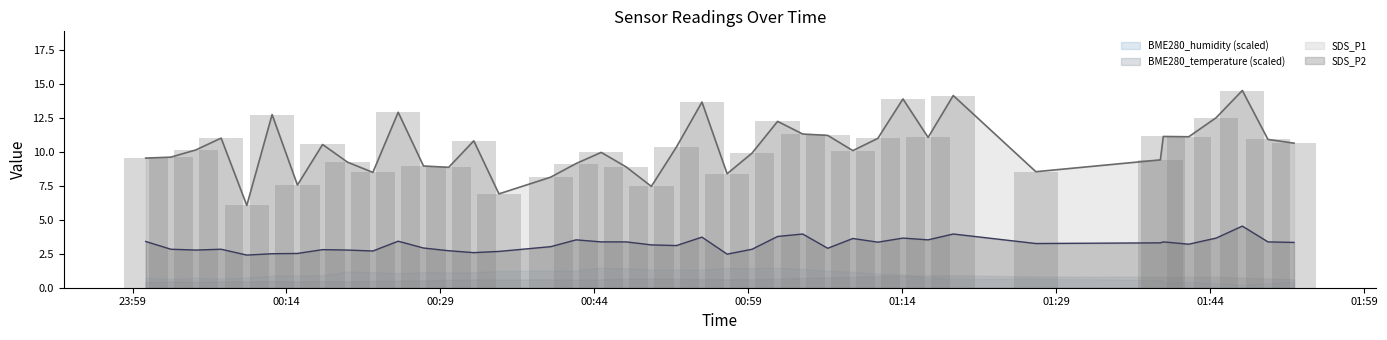

What is the smallest value displayed?

2.4